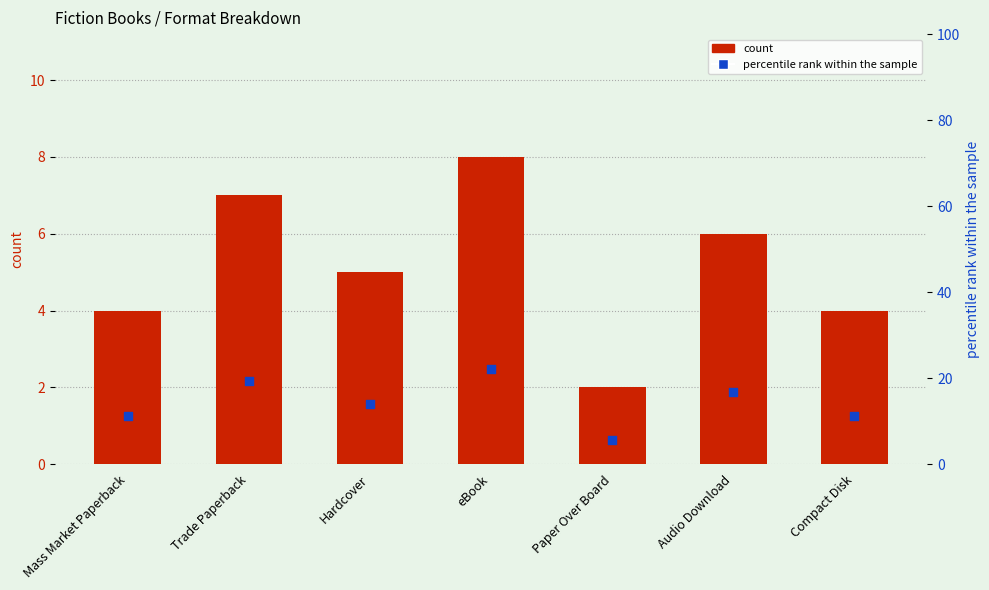

At which category is the sum across all series the highest?

eBook